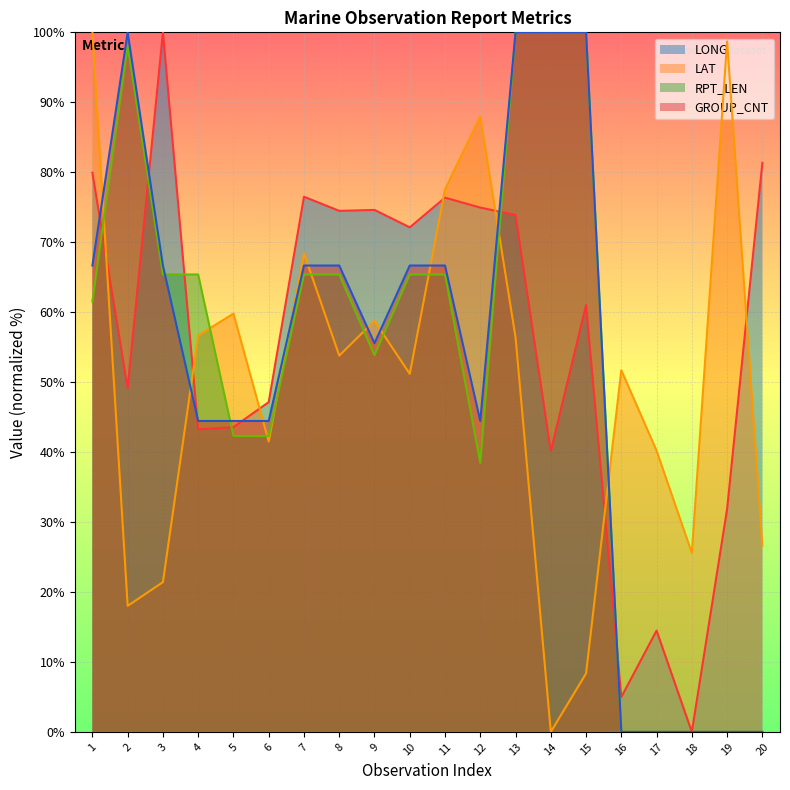

Reading left to right, extract all data points from this chart.

LONG: 79.9	49.2	100.0	43.2	43.6	47.1	76.5	74.5	74.6	72.1	76.4	74.9	73.9	40.1	61.0	5.0	14.5	0.0	31.9	81.3
LAT: 100.0	18.0	21.4	56.7	59.8	41.5	68.4	53.8	58.7	51.2	77.5	88.0	56.4	0.0	8.4	51.7	40.2	25.6	98.7	26.6
RPT_LEN: 61.5	98.1	65.4	65.4	42.3	42.3	65.4	65.4	53.8	65.4	65.4	38.5	100.0	100.0	100.0	0.0	0.0	0.0	0.0	0.0
GROUP_CNT: 66.7	100.0	66.7	44.4	44.4	44.4	66.7	66.7	55.6	66.7	66.7	44.4	100.0	100.0	100.0	0.0	0.0	0.0	0.0	0.0